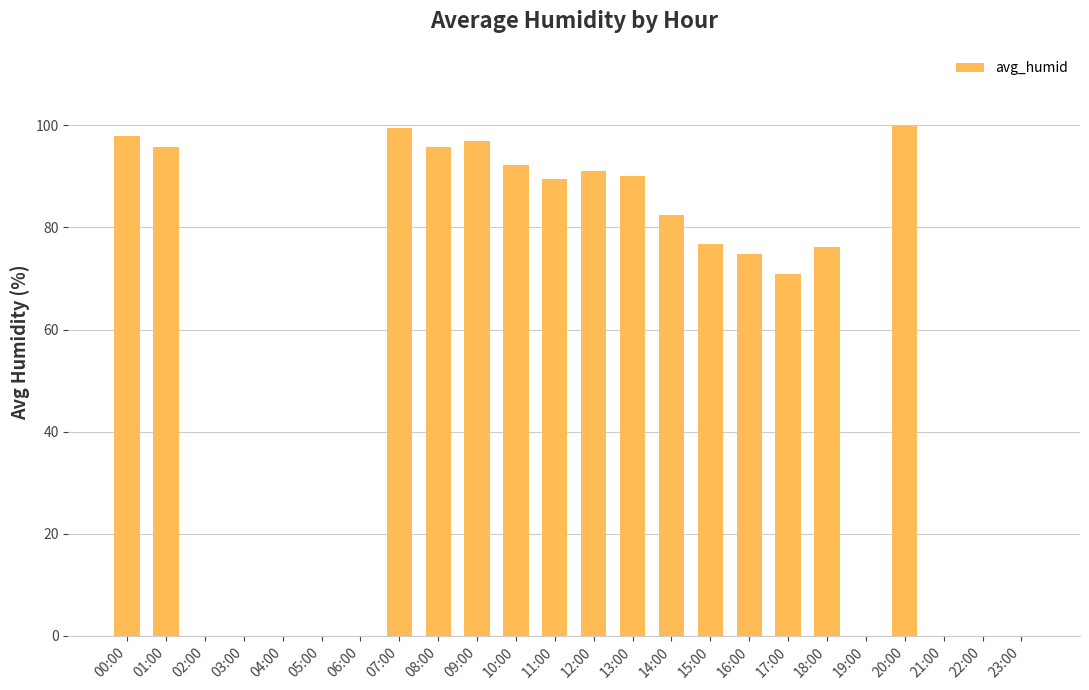

Which has a higher value, 21:00 or 01:00?

01:00